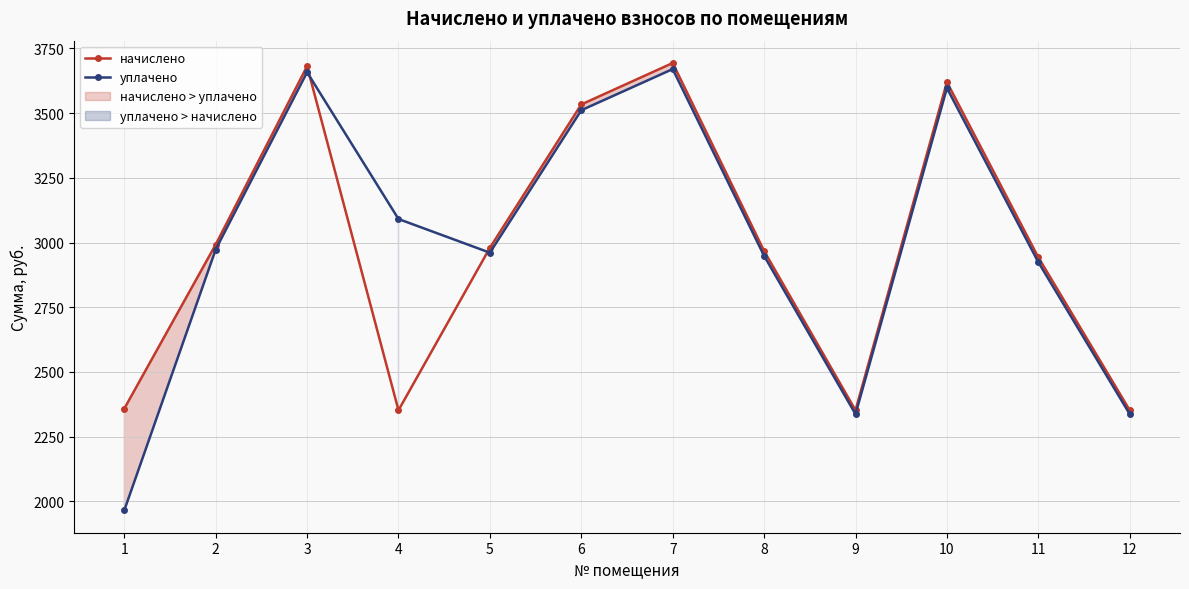

Which series changed the most between 4 and 9?

уплачено